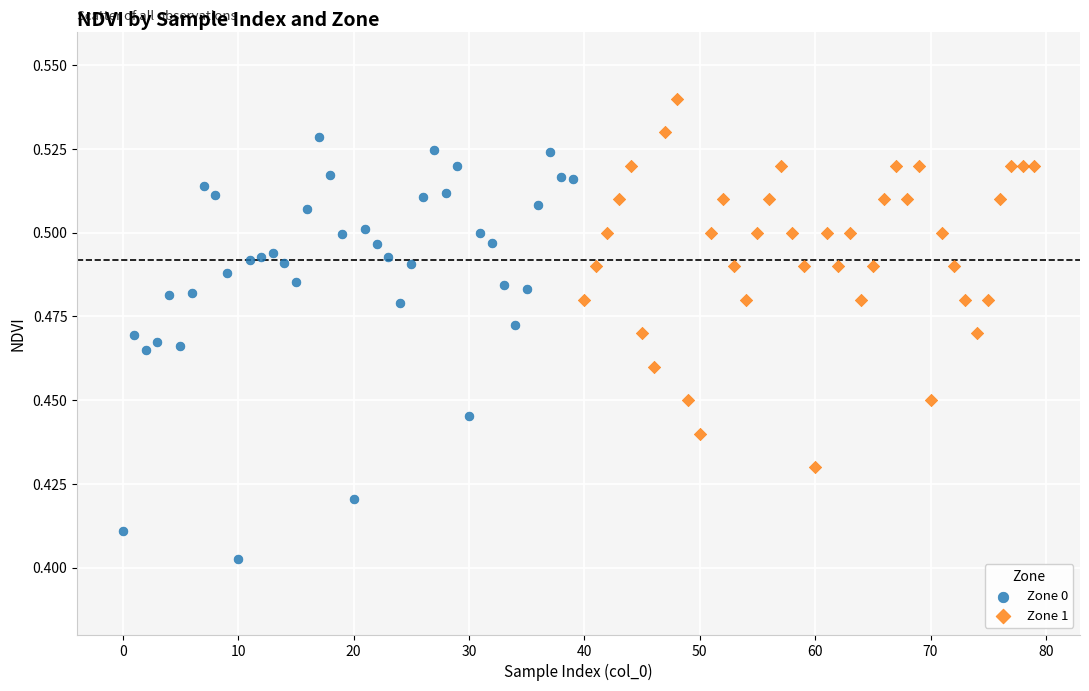

Which series has the largest Y range (max minus min)?

Zone 0